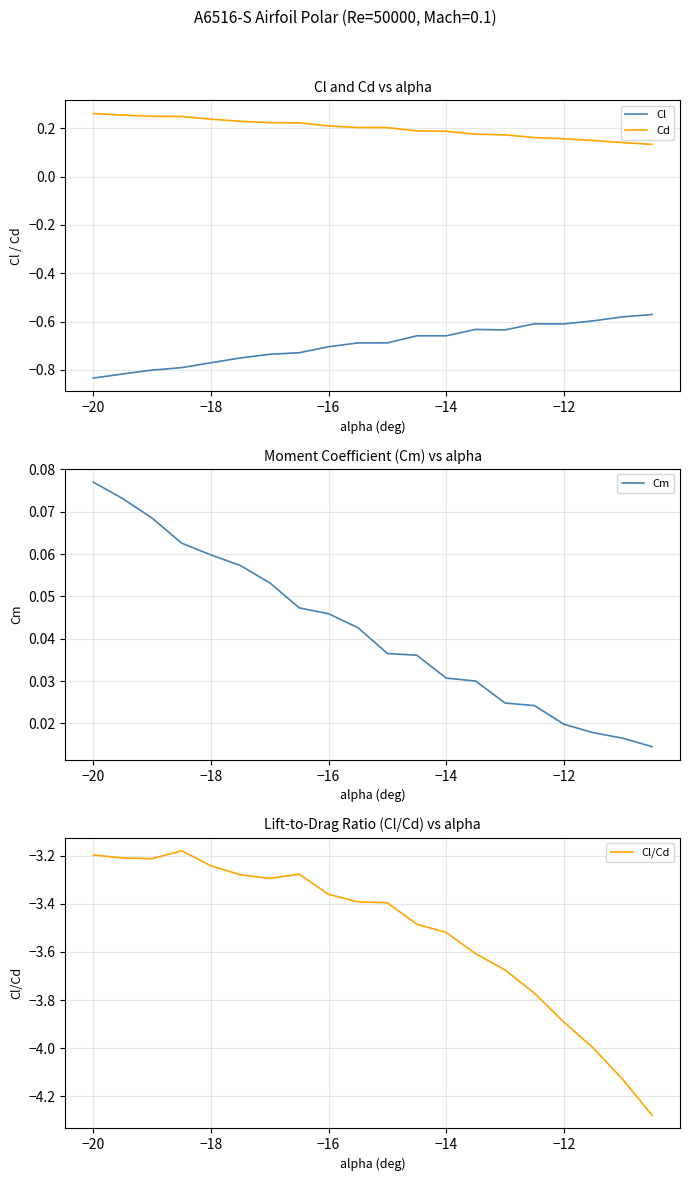

Is it true that Cl equals -1.4 at −20?

False